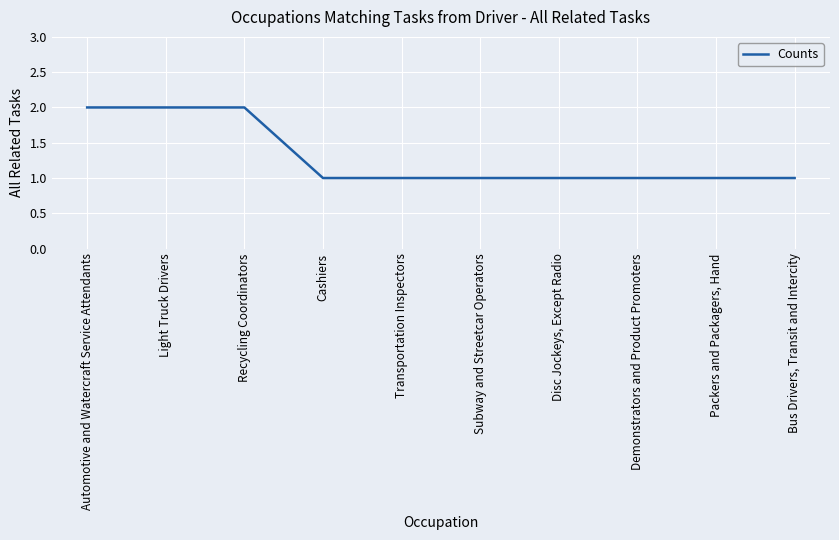

What is the ratio of the value at Disc Jockeys, Except Radio to the value at Bus Drivers, Transit and Intercity?

1.0